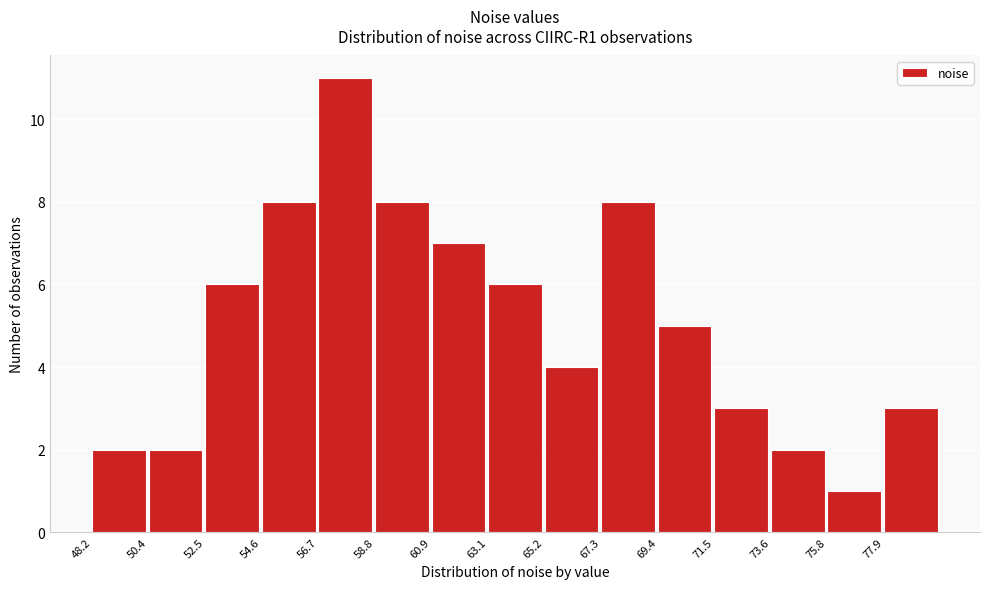

Reading left to right, list every bar in this chart as the range it spans on the x-axis followed by its height. Neither the bar edges nor the heights are printed on the chart, so give them approximately, as read against the axes.

48.0 to 50.5: 2
50.5 to 52.5: 2
52.5 to 54.5: 6
54.5 to 56.5: 8
56.5 to 59.0: 11
59.0 to 61.0: 8
61.0 to 63.0: 7
63.0 to 65.0: 6
65.0 to 67.5: 4
67.5 to 69.5: 8
69.5 to 71.5: 5
71.5 to 73.5: 3
73.5 to 76.0: 2
76.0 to 78.0: 1
78.0 to 80.0: 3